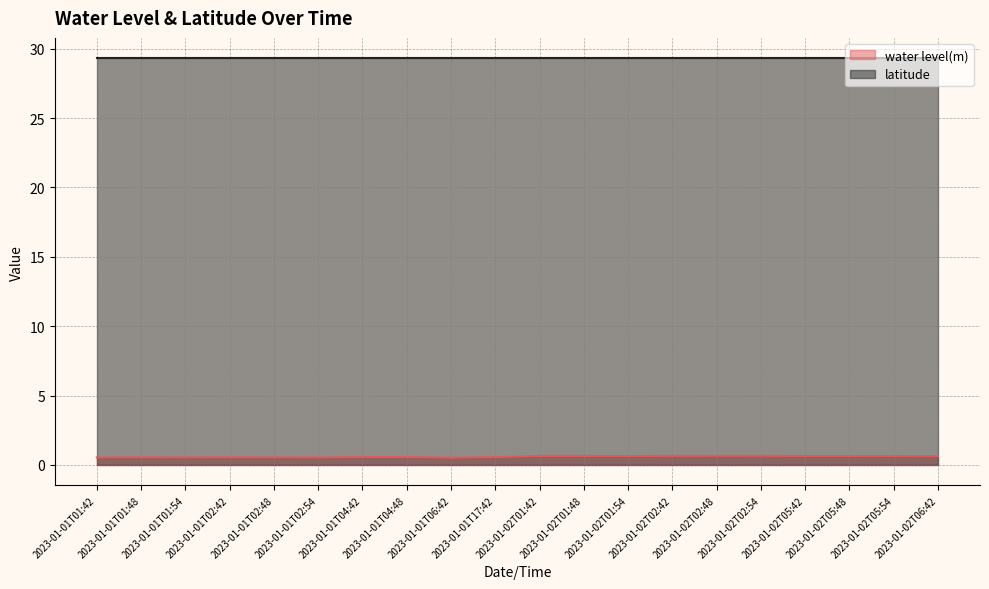

The value at 2023-01-02T05:54 is 0.6. True or false?

True